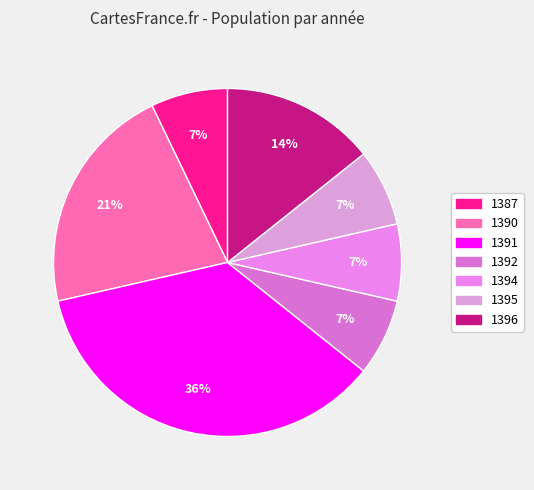

What portion of the pie excludes 1395?

92.9%